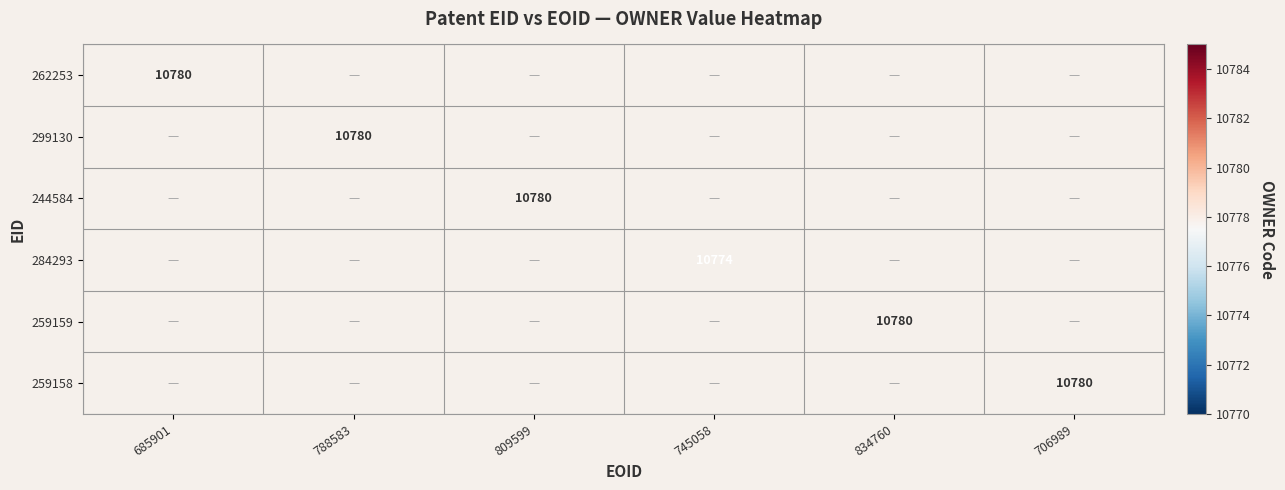

True or false: 284293 has a value of 10774 at 745058.

True